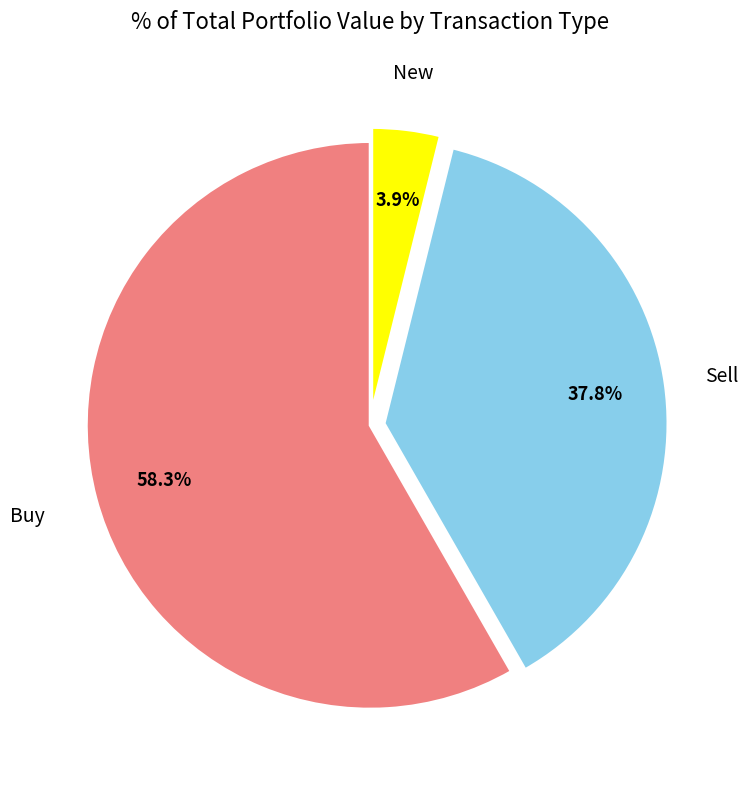

Is there any slice that represents more than half of the pie?

Yes